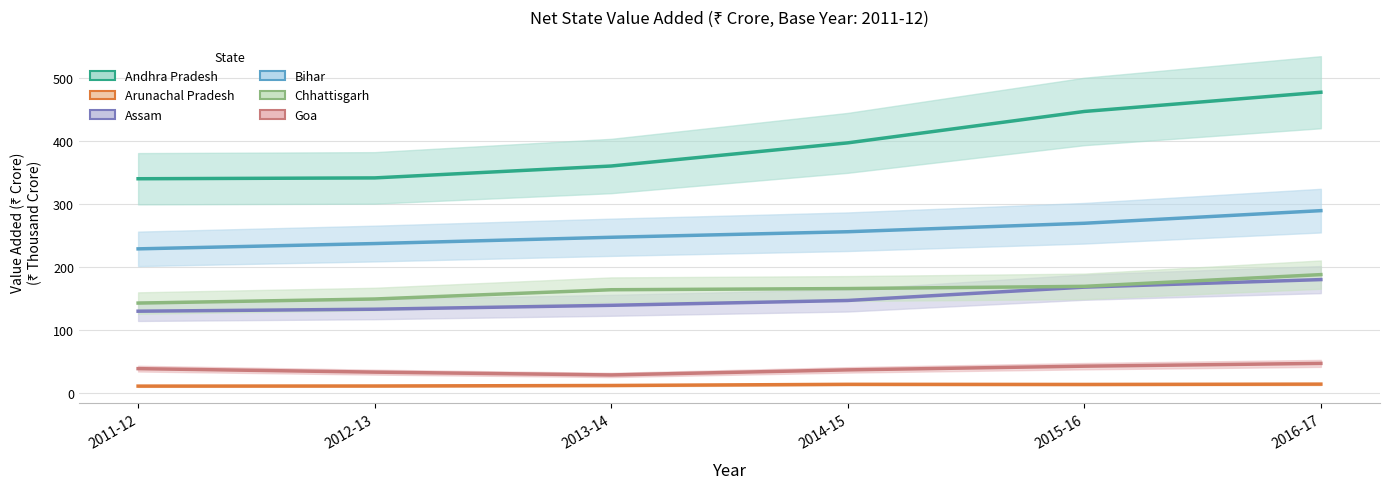

Which category has the highest value across all series?

2016-17